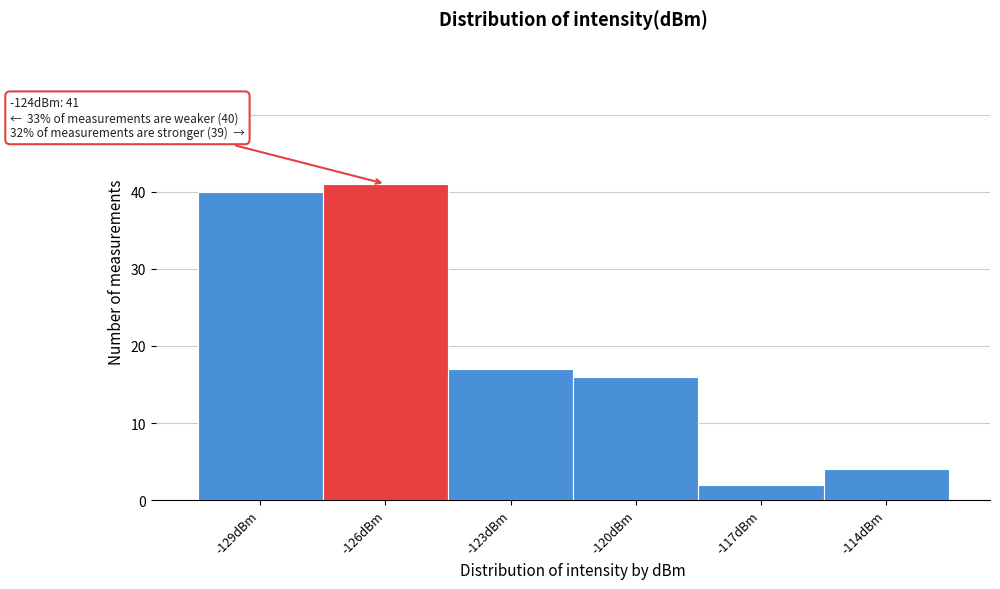

Reading left to right, transcribe all the data shown in this chart.

40	41	17	16	2	4